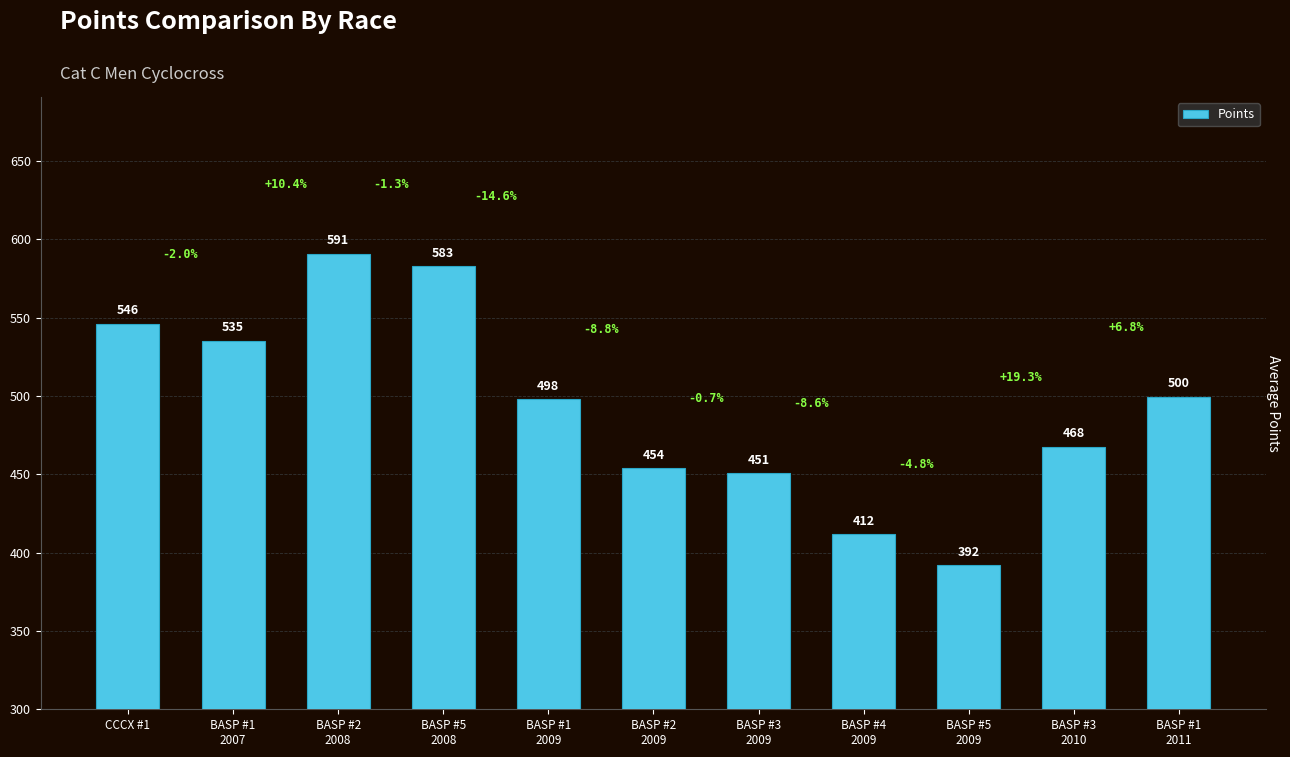

What is the difference between the values at BASP #5
2008 and BASP #3
2009?

132.1